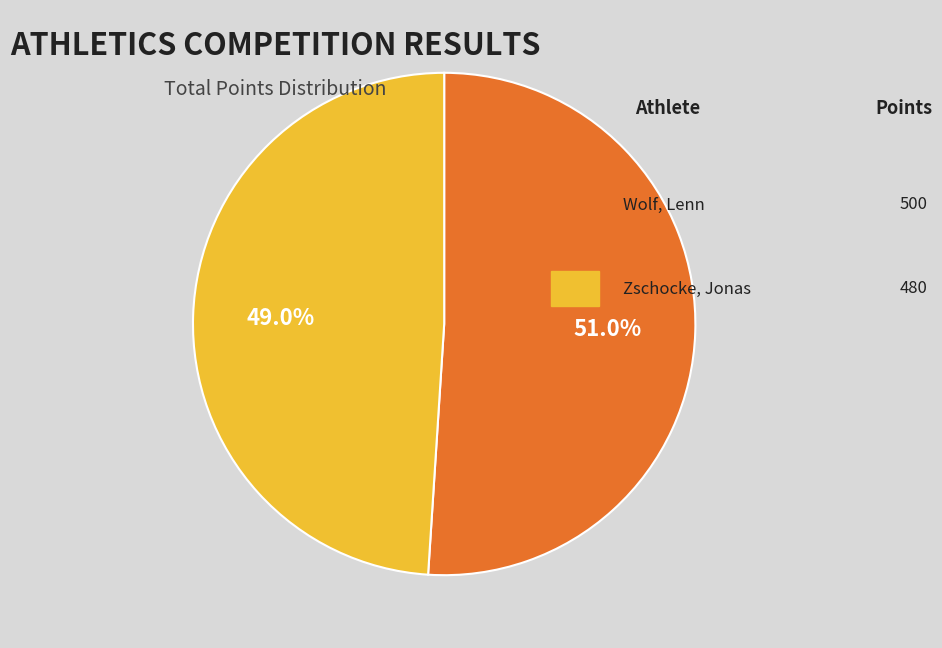

Is there any slice that represents more than half of the pie?

Yes